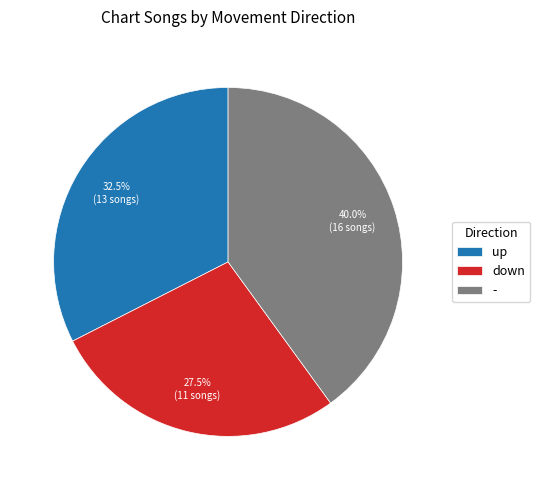

To the nearest percent, what portion does - represent?

40%